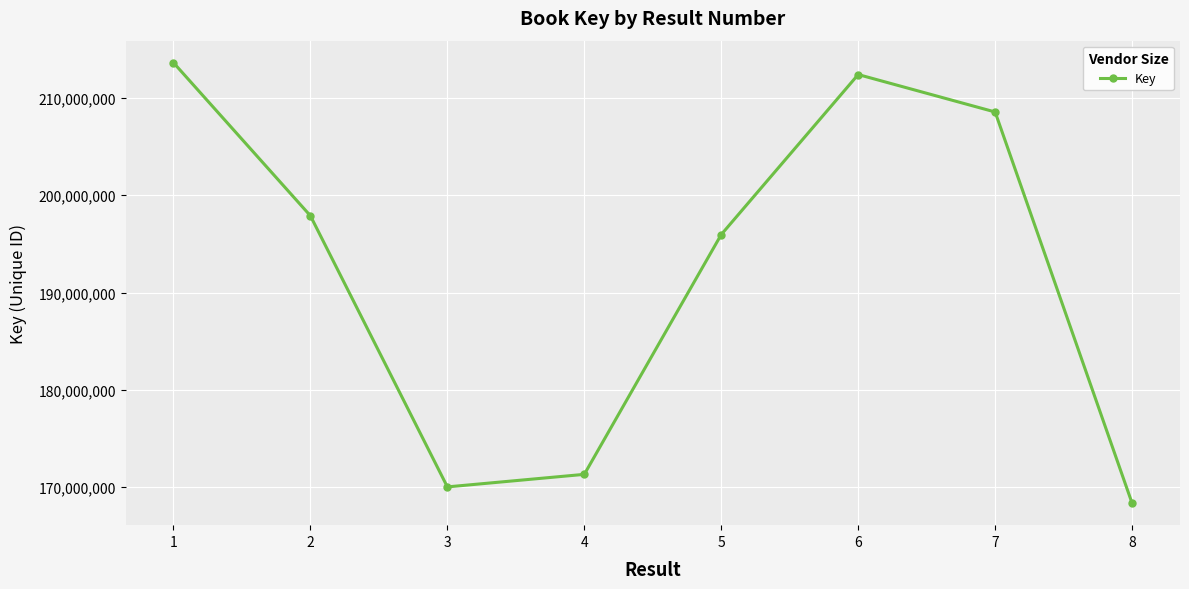

The value at 2 is 197881279. True or false?

True